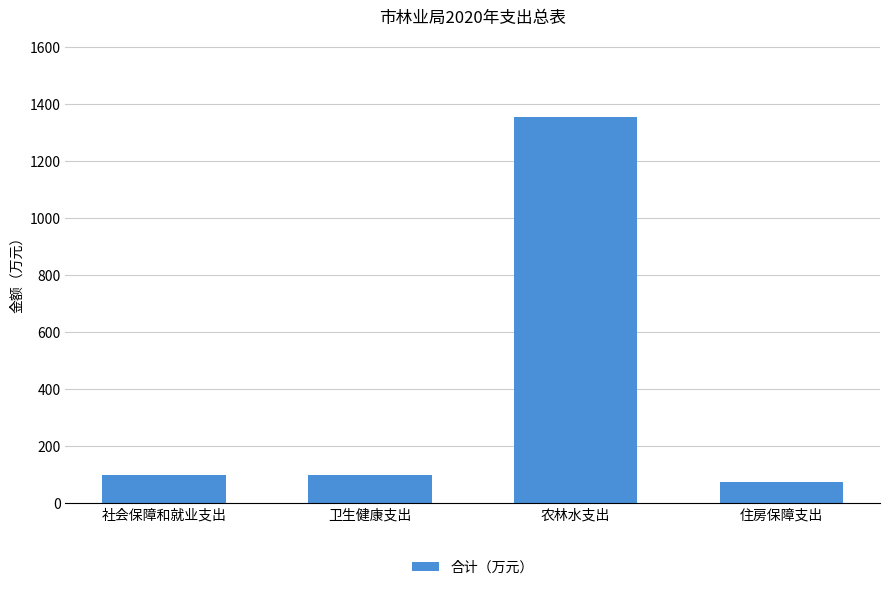

What is the label of the 3rd bar from the right?

卫生健康支出